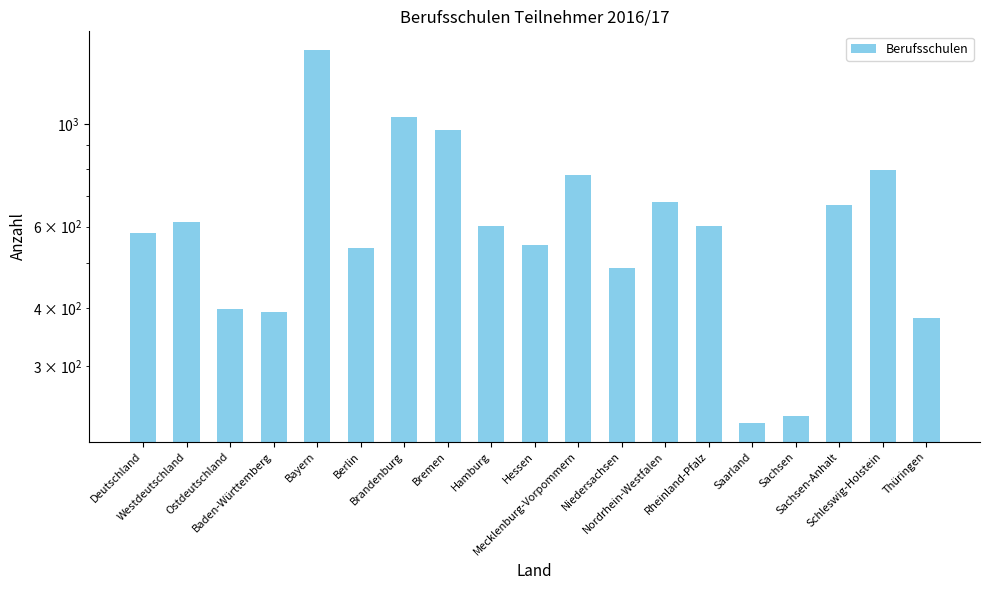

At which category does the chart reach its peak across all series?

Bayern